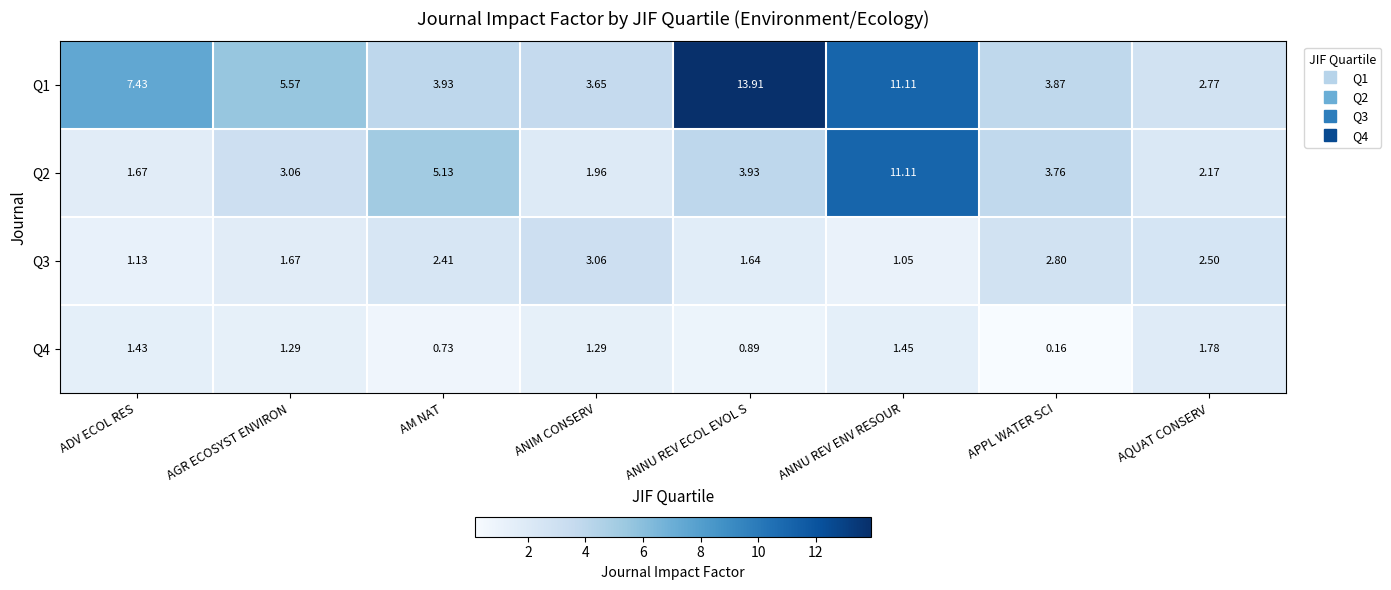

Where is Q4 nearest to the value 0?

APPL WATER SCI